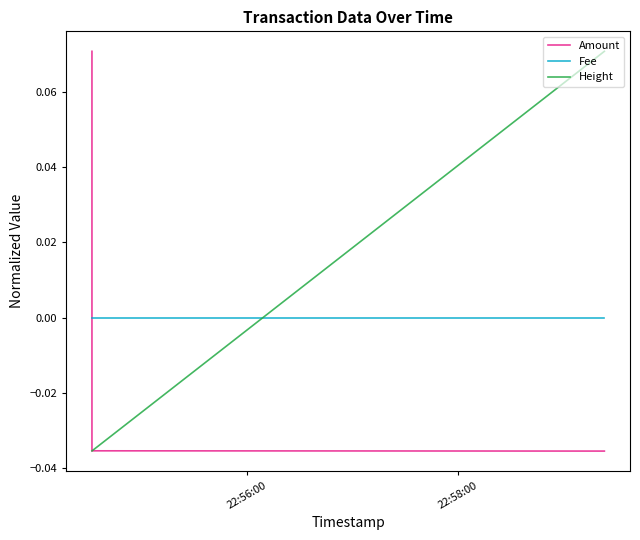

True or false: Fee has a value of 0.0 at 22:58:00.

True